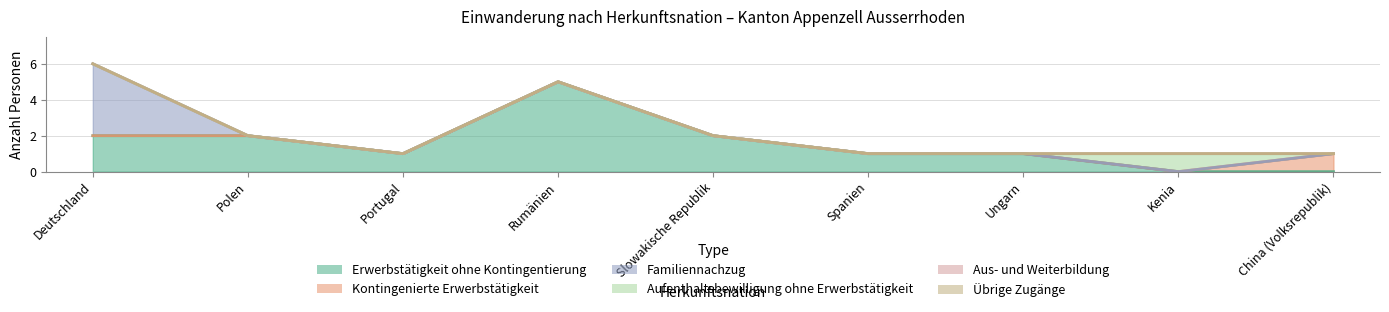

At which category does Erwerbstätigkeit ohne Kontingentierung reach its first local valley?

Portugal